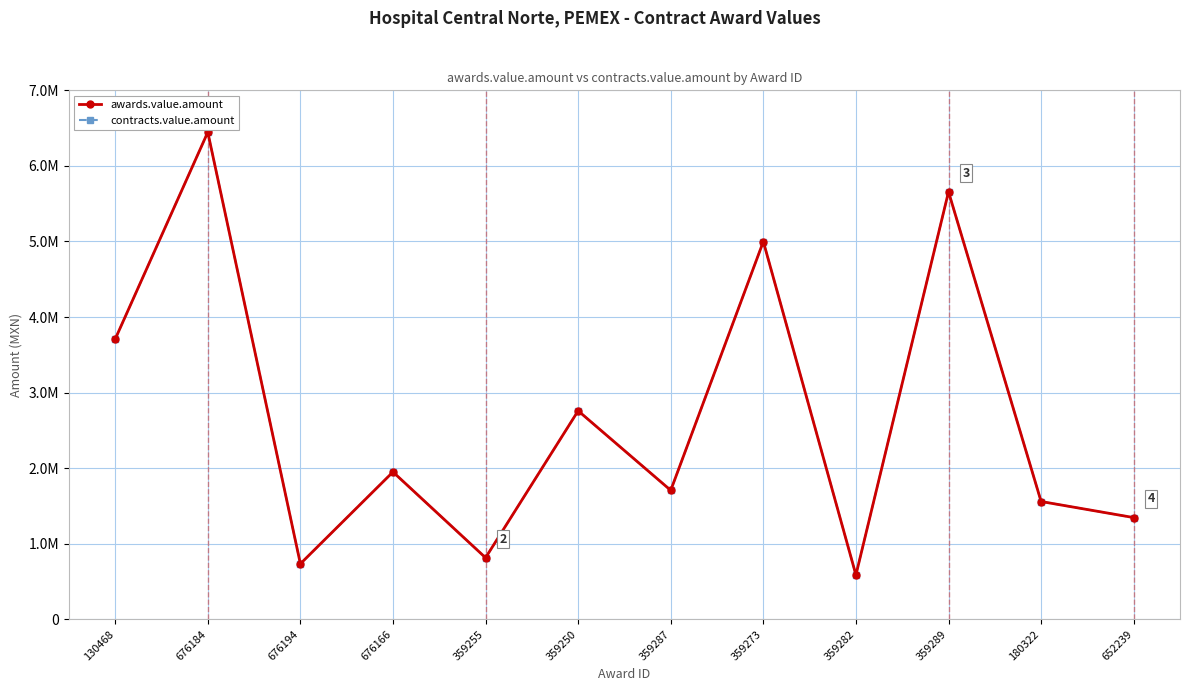

Between 359255 and 676166, which is larger?

676166